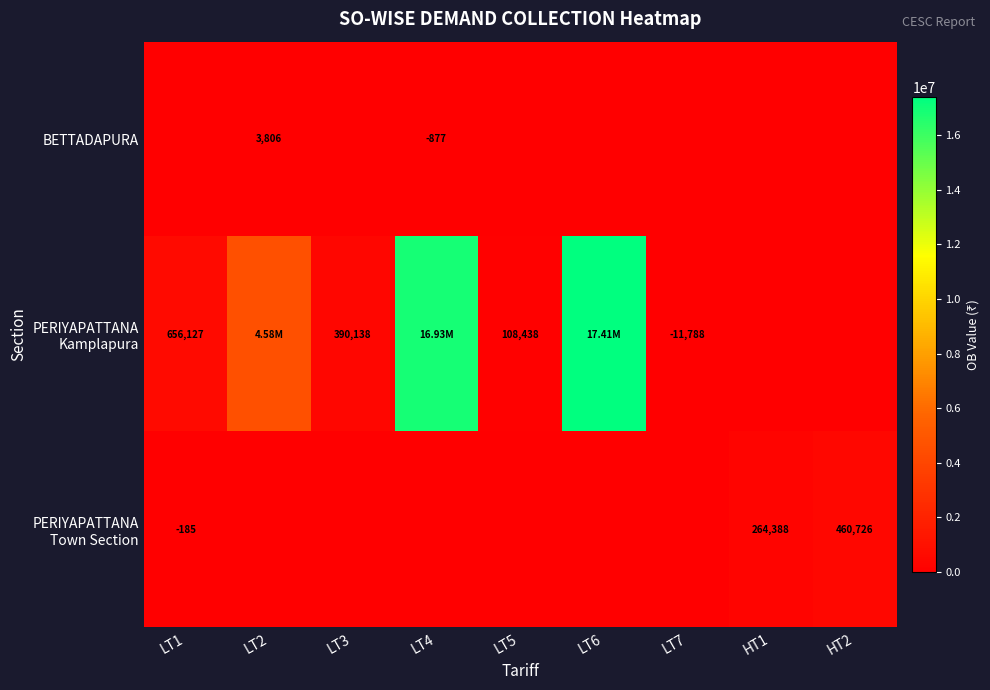

At which label does PERIYAPATTANA Kamplapura first exceed 390138?

LT1